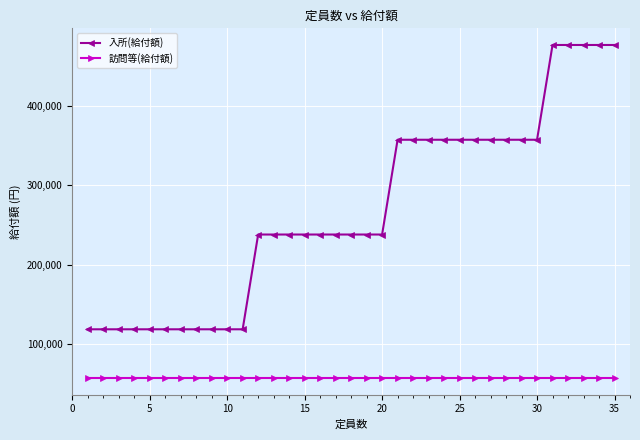

Which series has the widest spread of values?

入所(給付額)